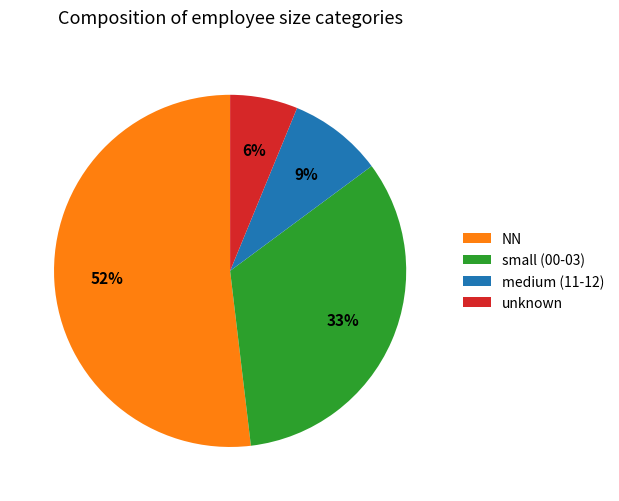

Which category has the smallest portion of the pie?

unknown